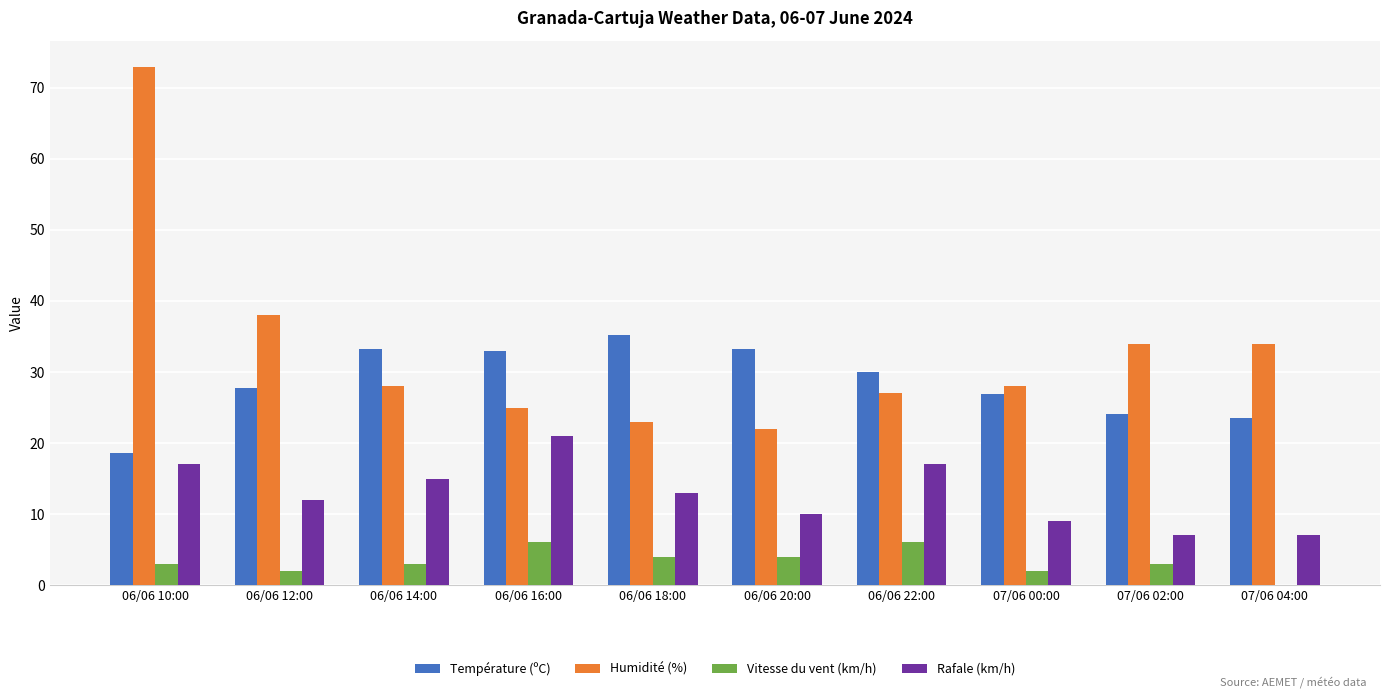

How many series are shown in this chart?

4